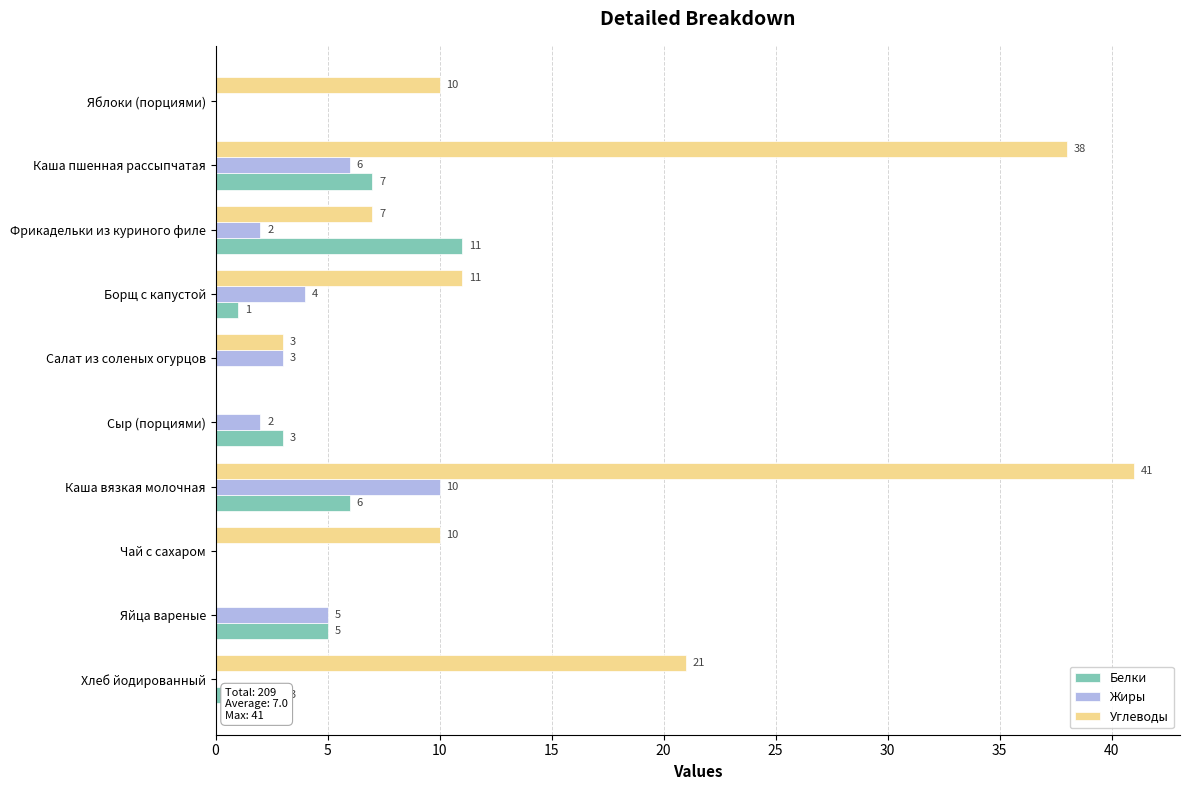

What is the average value of the Белки series?

4